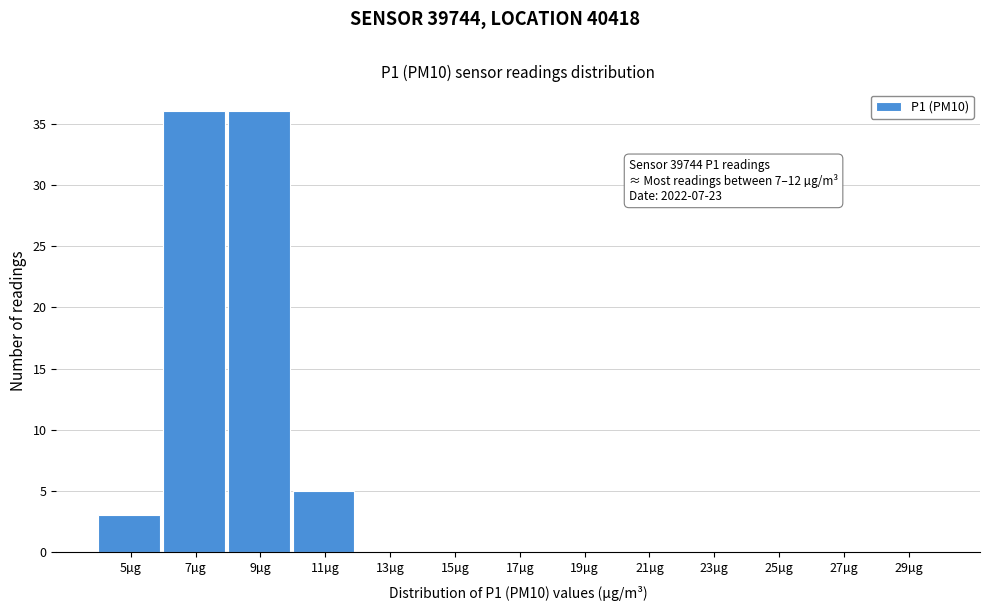

Reading left to right, what are all the values shown in this chart?

5µg=3	7µg=36	9µg=36	11µg=5	13µg=0	15µg=0	17µg=0	19µg=0	21µg=0	23µg=0	25µg=0	27µg=0	29µg=0